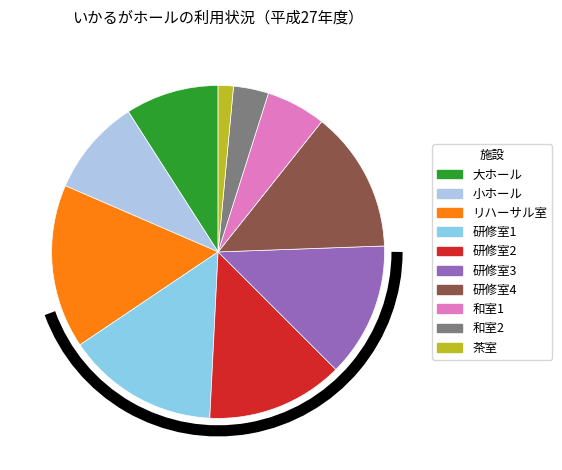

How many slices are in this pie chart?

10